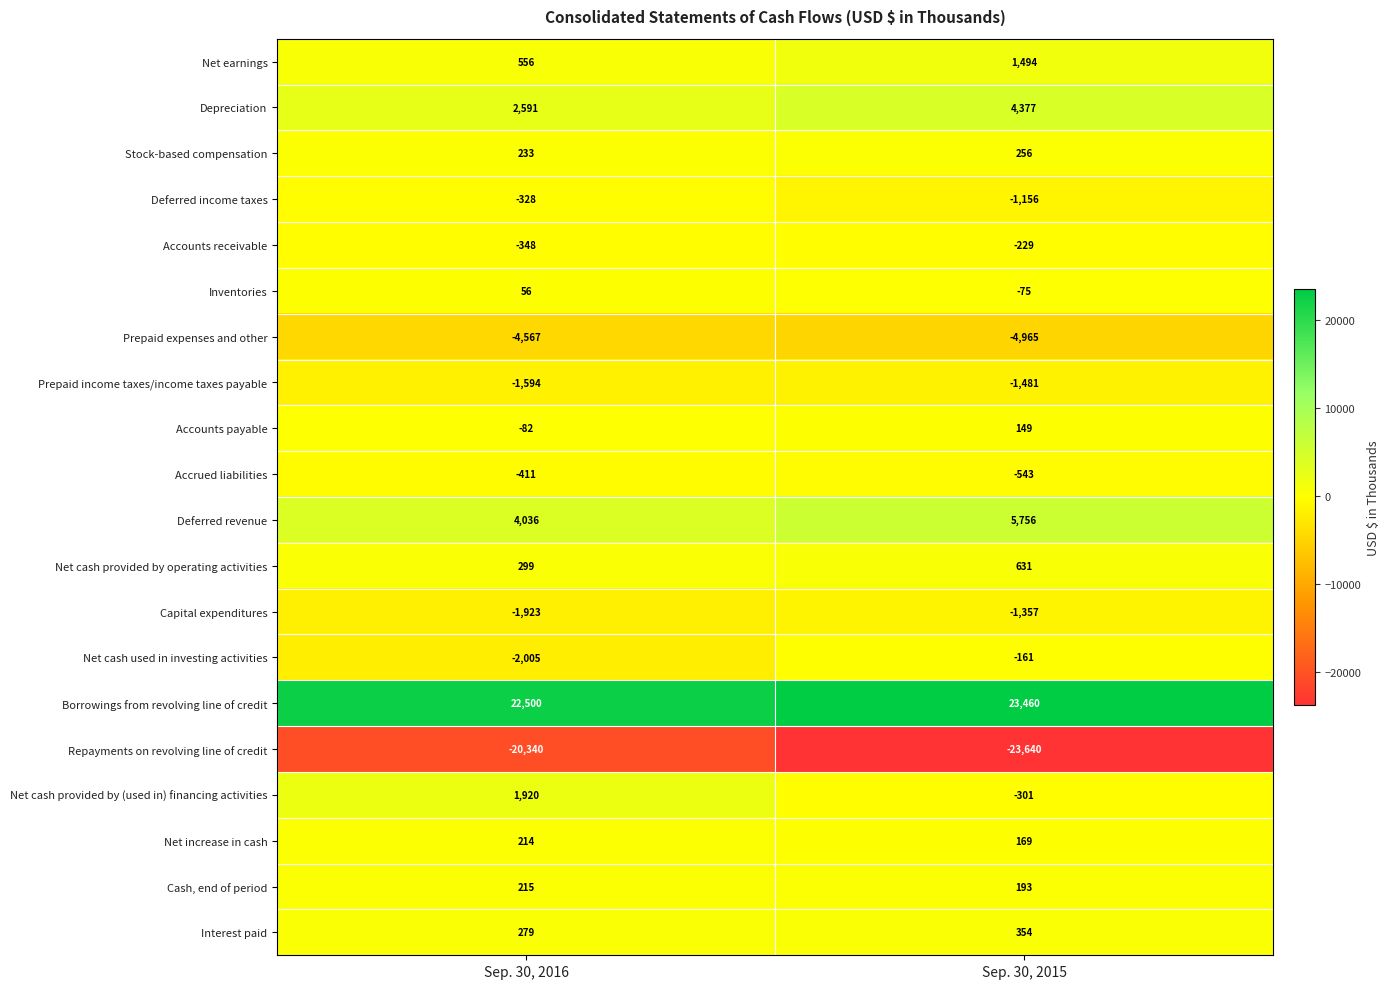

Between Sep. 30, 2016 and Sep. 30, 2015, which series saw the biggest shift?

Repayments on revolving line of credit